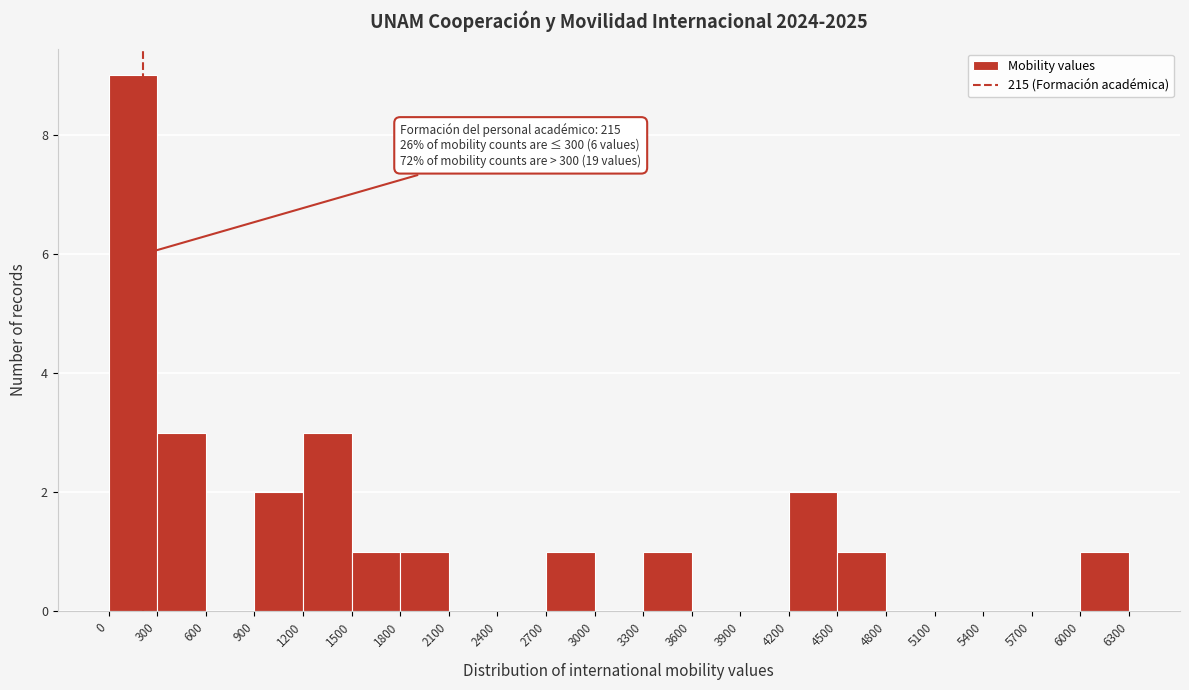

Over which range of the x-axis is the bar tallest?

0 to 300